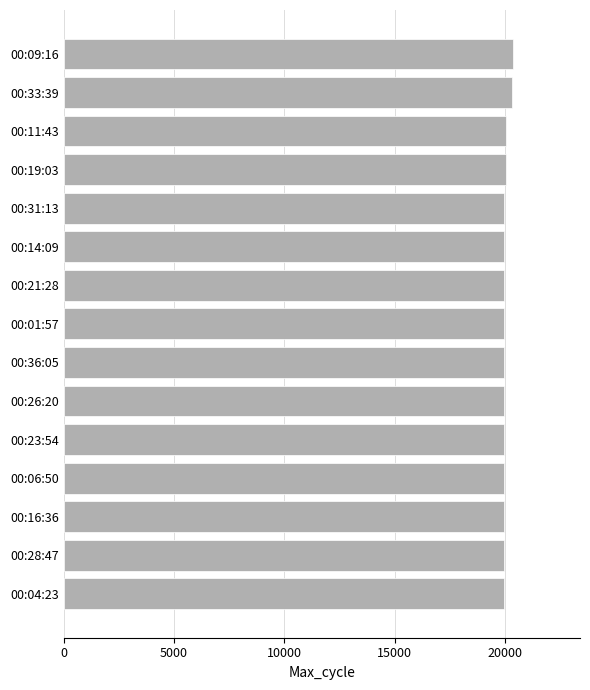

What is the ratio of the value at 00:19:03 to the value at 00:31:13?

1.0